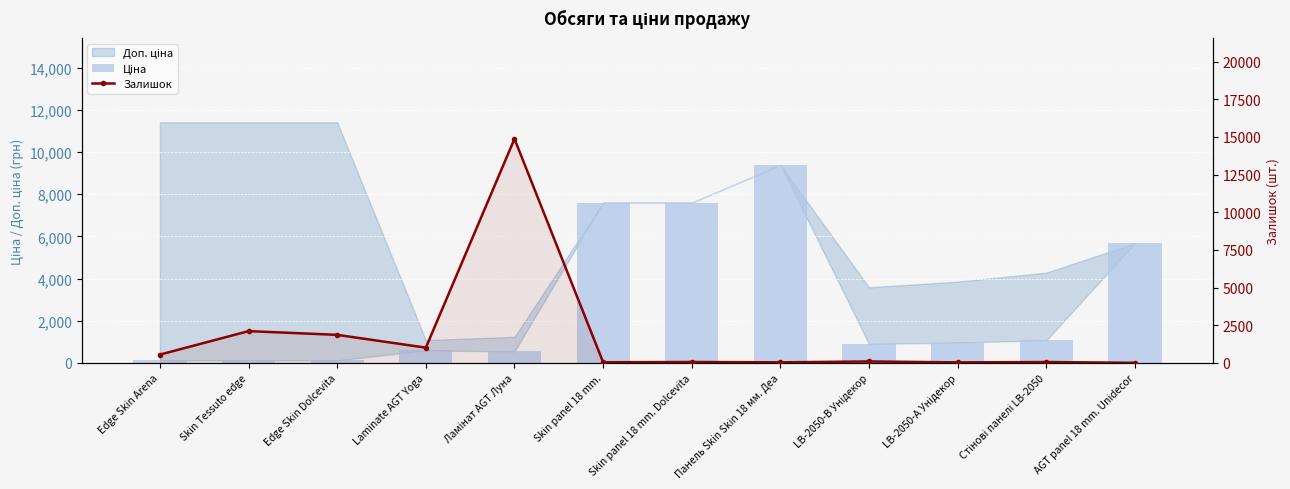

Which category has the lowest value across all series?

AGT panel 18 mm. Unidecor